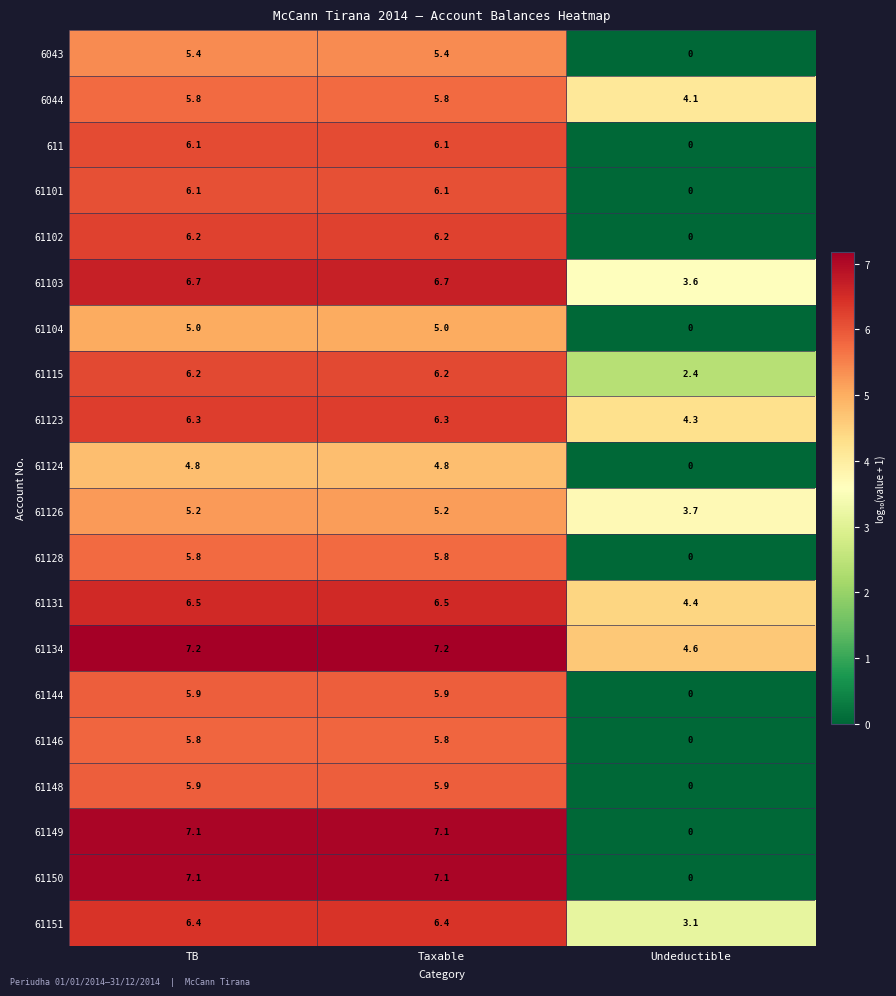

How many data points does each series have?

3